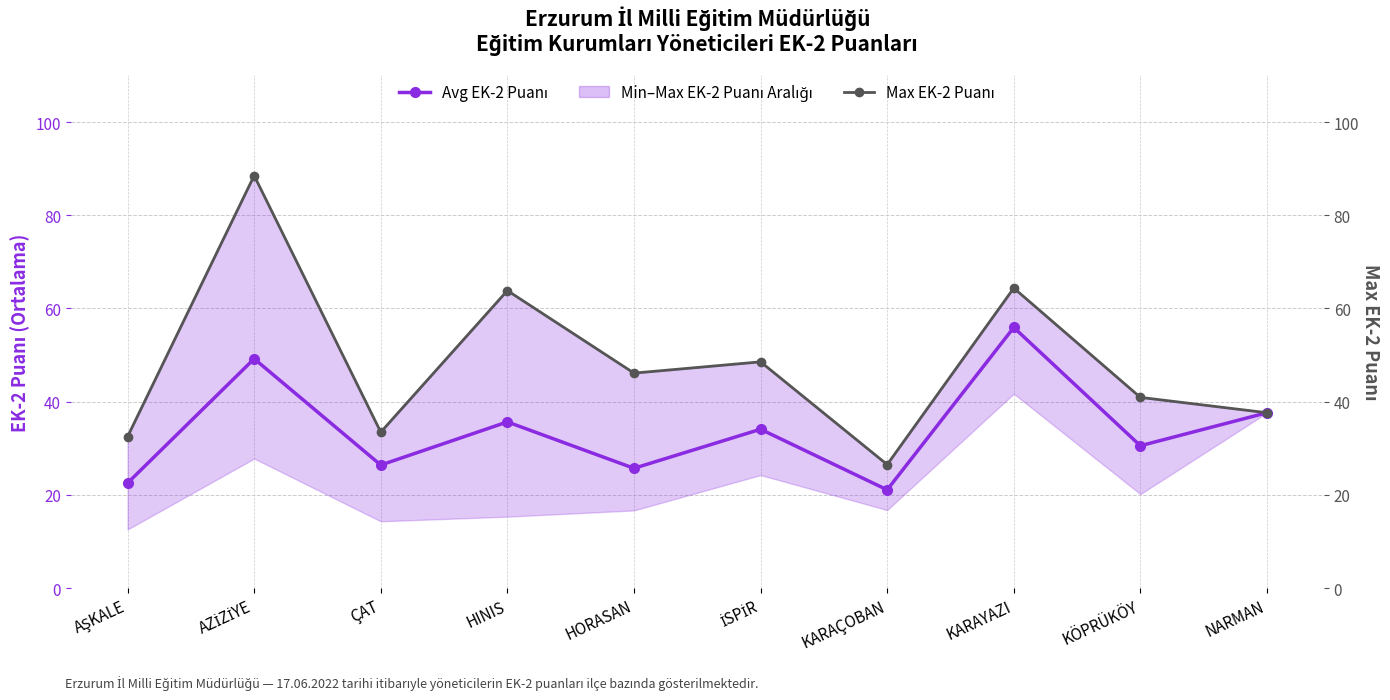

How many data points in Max EK-2 Puanı are less than 46?

5